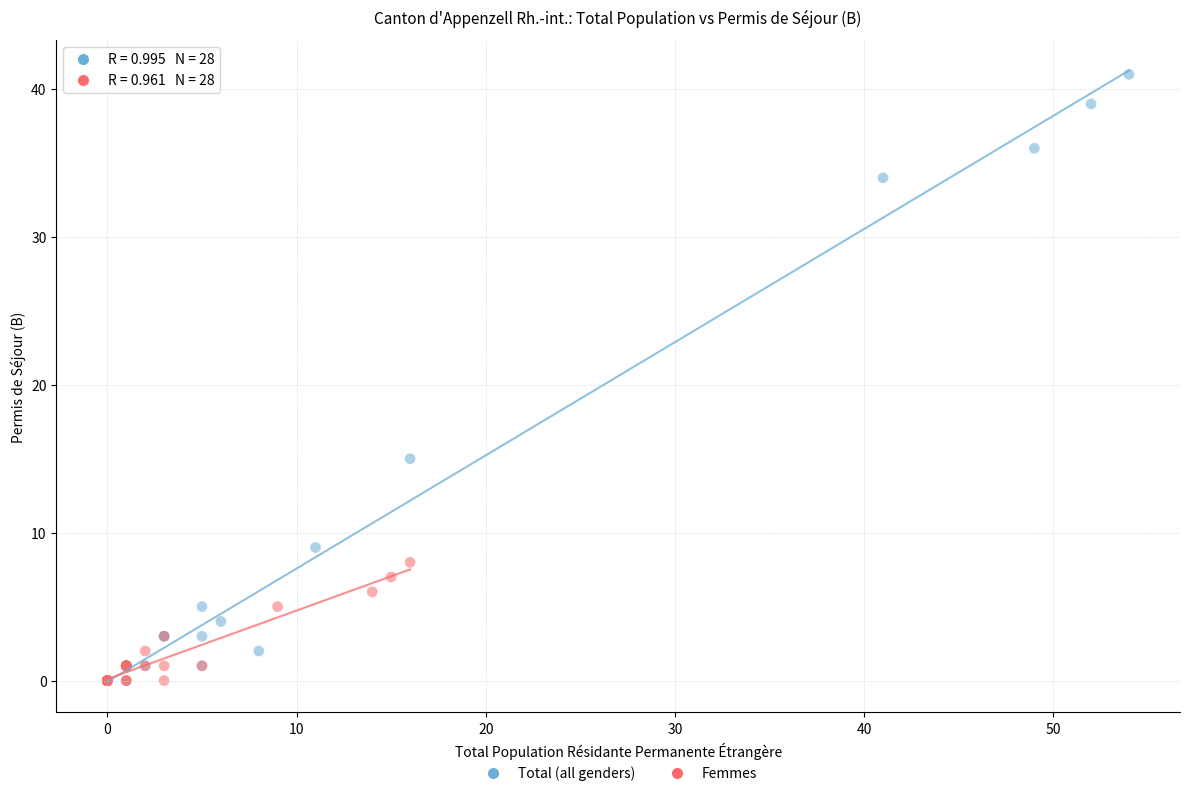

What are all the series names shown in the legend?

Total (all genders), Femmes